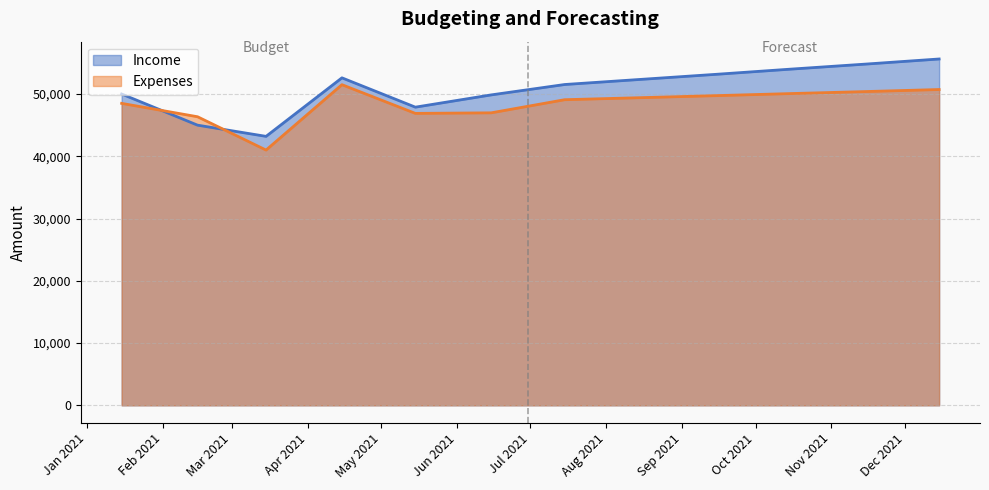

Reading left to right, transcribe all the data shown in this chart.

Income: 50000.0	45000.0	43200.0	52600.0	47890.0	49860.0	51527.8	52347.8	53167.8	53987.8	54807.8	55627.8
Expenses: 48500.0	46350.0	41000.0	51500.0	46890.0	46980.0	49086.6	49413.9	49741.1	50068.3	50395.6	50722.8